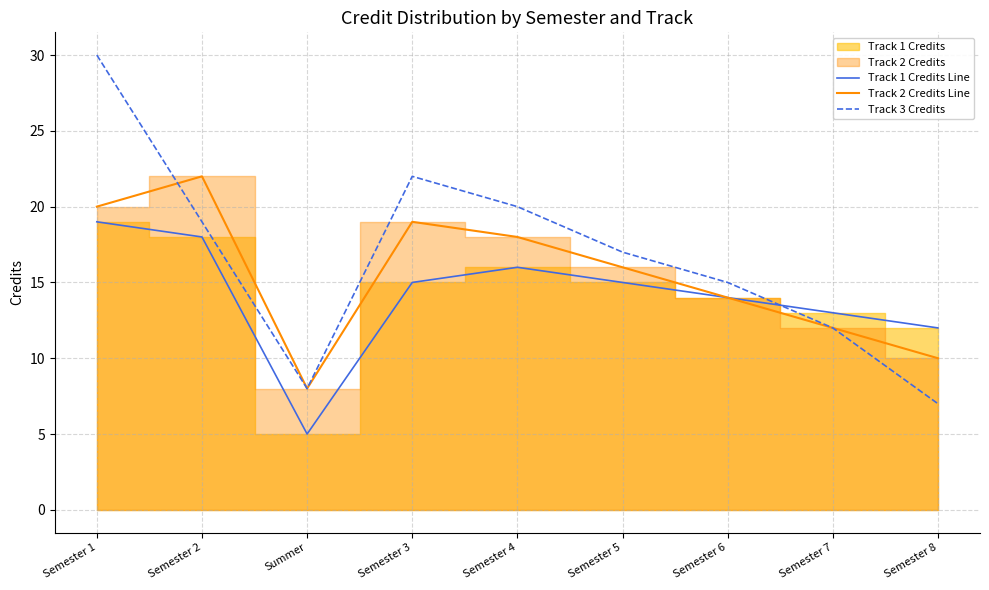

Reading right to left, extract all data points from this chart.

Track 1 Credits Line: Semester 8=12	Semester 7=13	Semester 6=14	Semester 5=15	Semester 4=16	Semester 3=15	Summer=5	Semester 2=18	Semester 1=19
Track 2 Credits Line: Semester 8=10	Semester 7=12	Semester 6=14	Semester 5=16	Semester 4=18	Semester 3=19	Summer=8	Semester 2=22	Semester 1=20
Track 3 Credits: Semester 8=7	Semester 7=12	Semester 6=15	Semester 5=17	Semester 4=20	Semester 3=22	Summer=8	Semester 2=19	Semester 1=30